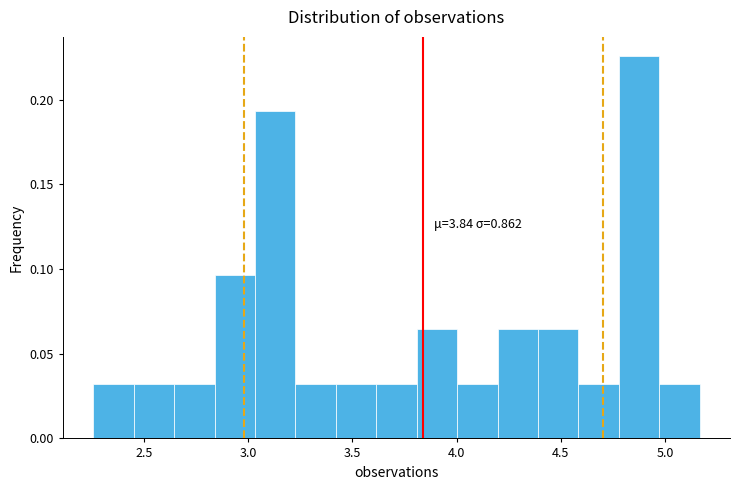

Around what value on the x-axis is the tallest bar? Give the approximate position of its centre, as read against the axis.

4.90